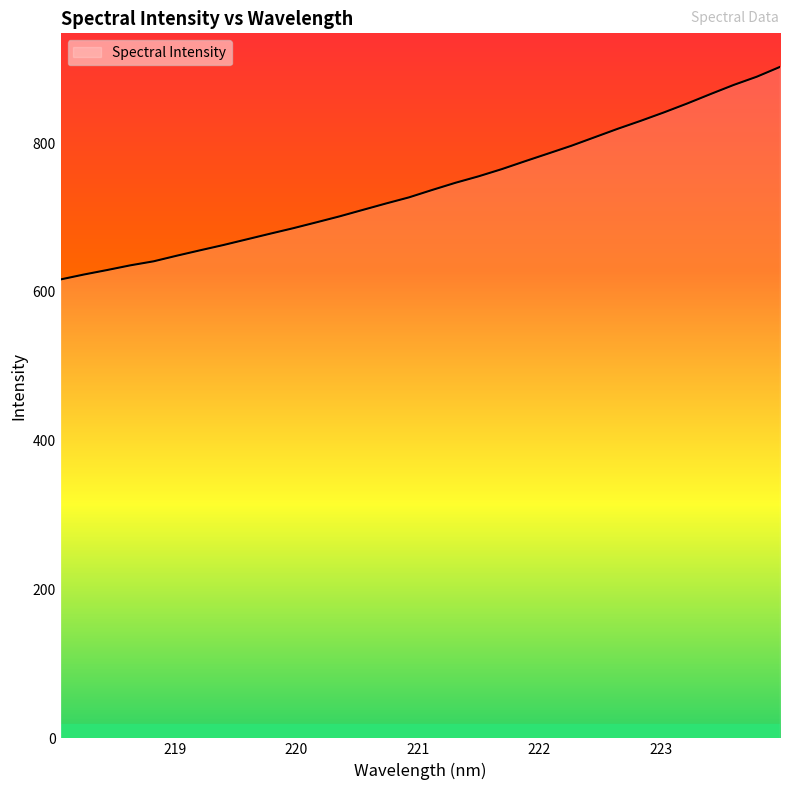

What is the smallest value displayed?

616.7